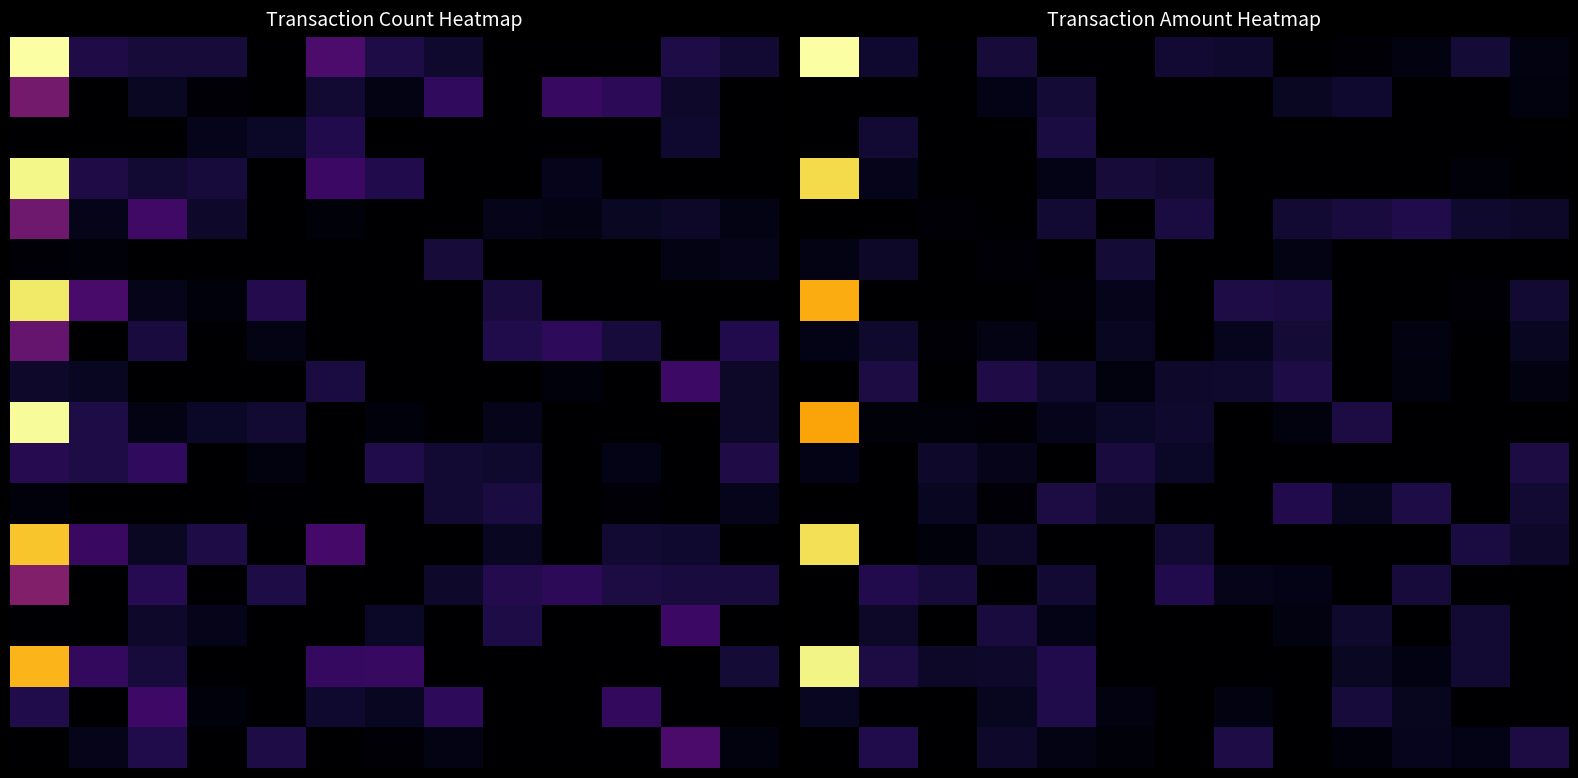

How many data points does each series have?

13